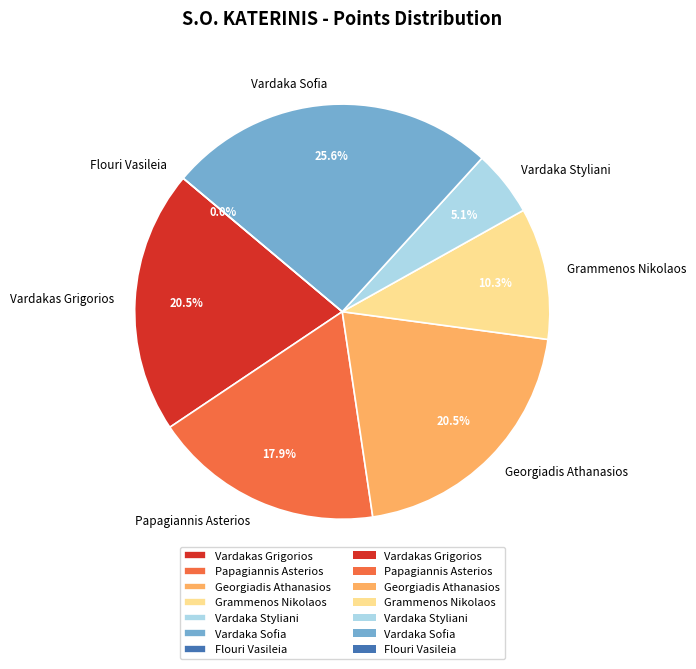

Do Georgiadis Athanasios and Vardaka Sofia together represent more than half of the pie?

No